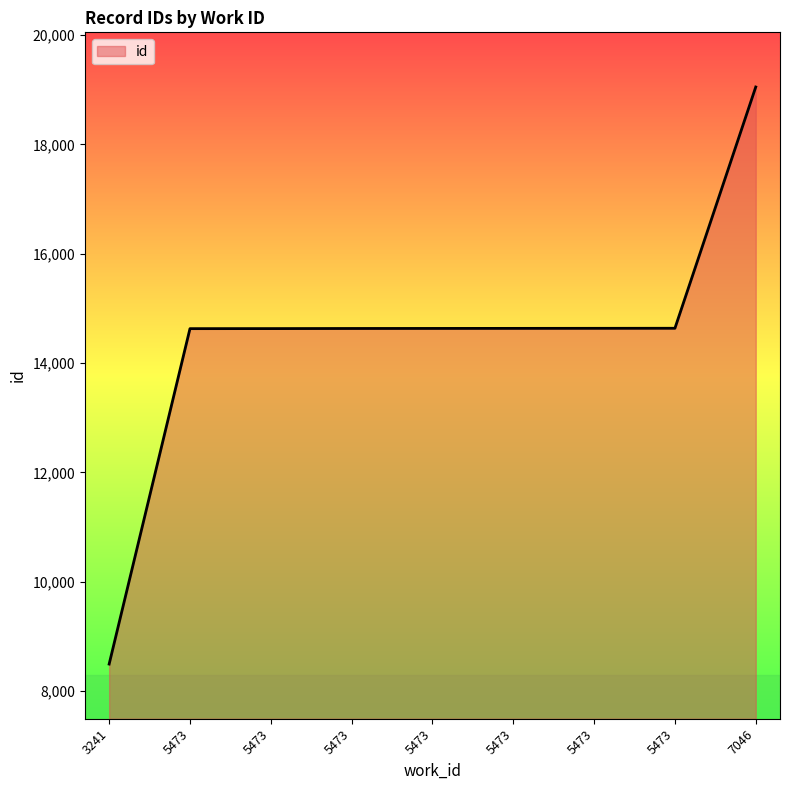

How many lines are shown in the chart?

1